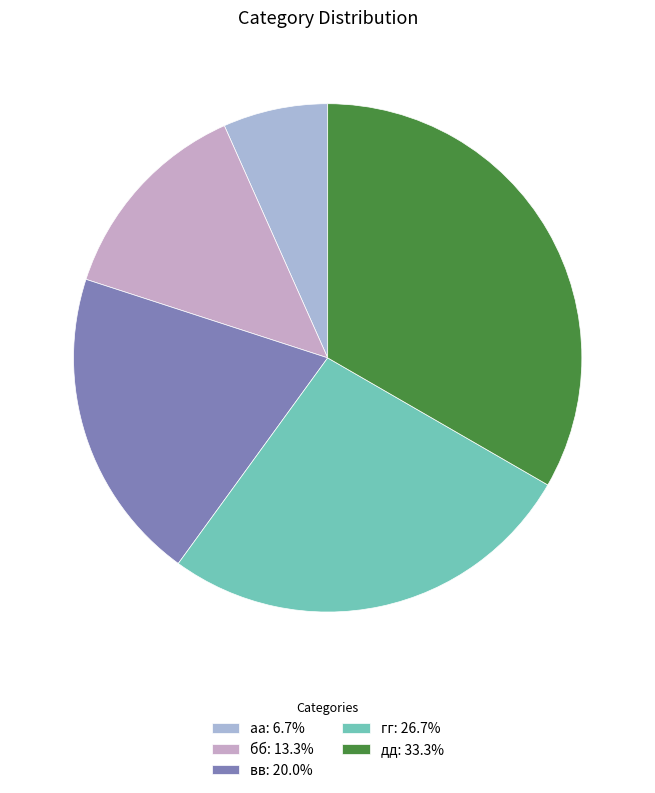

What percentage do бб and дд together represent?

46.7%